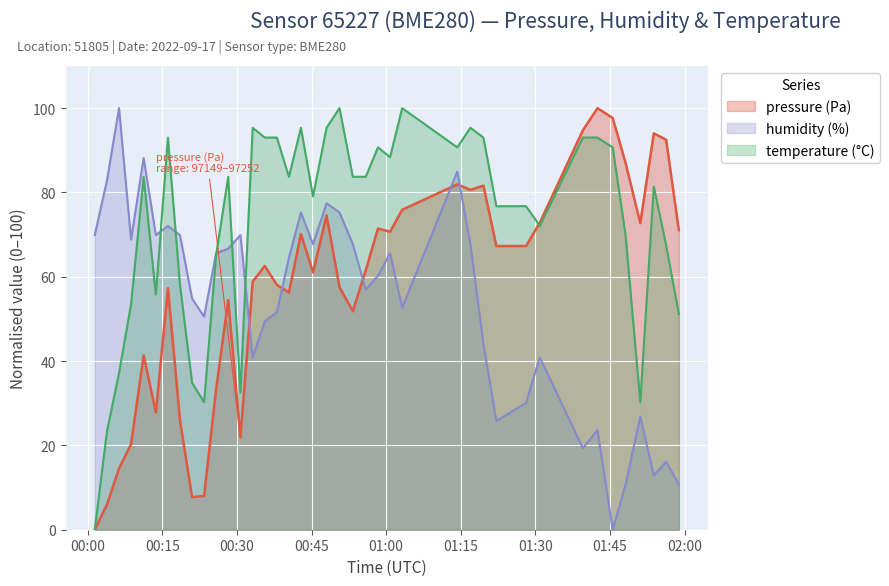

Between 2022-09-17T00:30:42 and 2022-09-17T01:42:29, which series saw the biggest shift?

pressure (Pa)